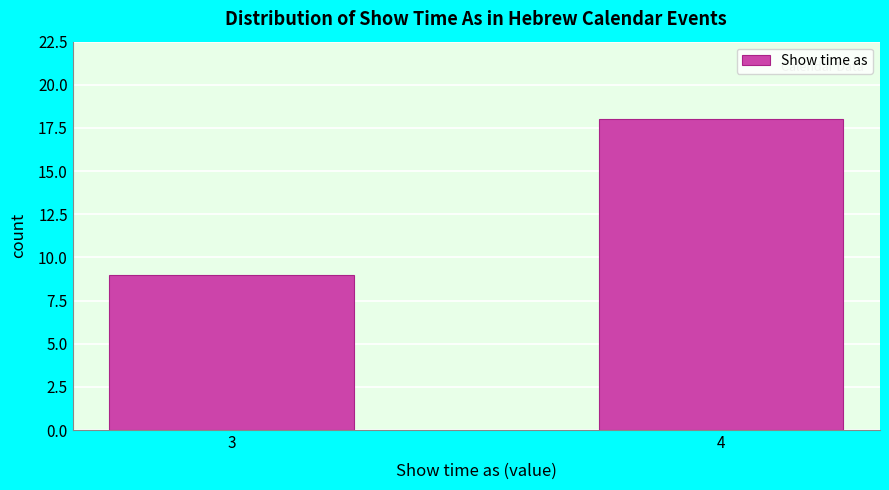

Reading left to right, transcribe all the data shown in this chart.

9	18